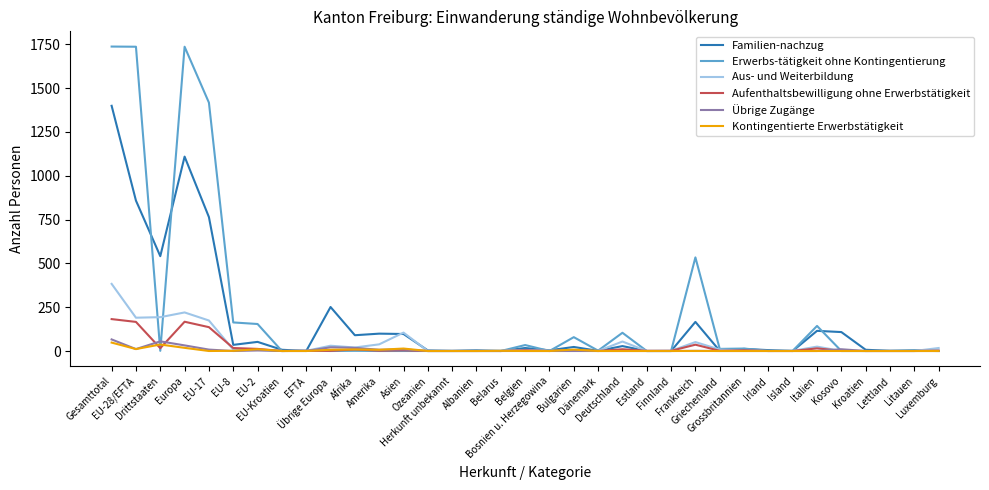

At which label is Erwerbs-tätigkeit ohne Kontingentierung closest to 868?

Frankreich